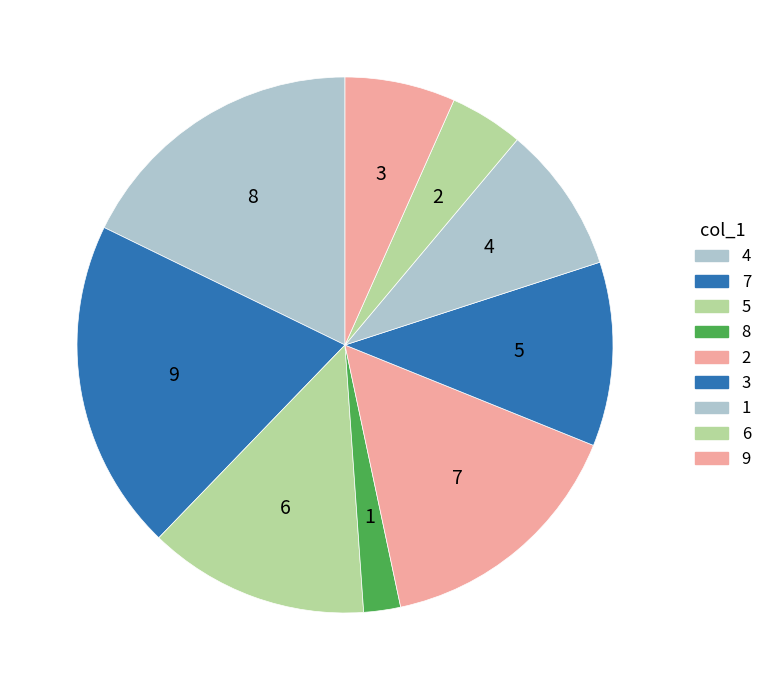

How many segments does this pie chart have?

9